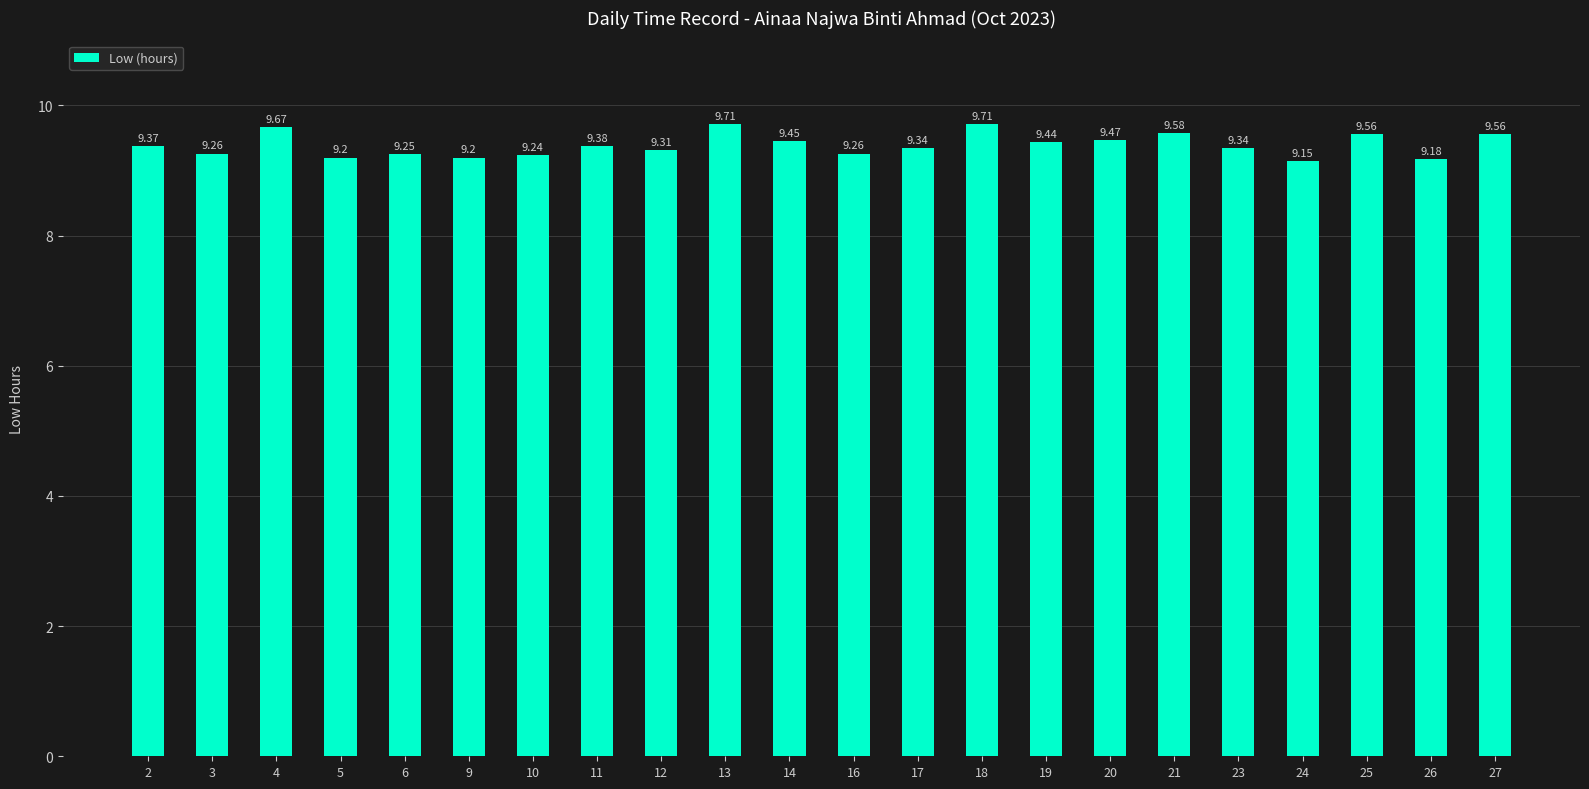

Are the bars grouped side by side (vs. stacked)?

No